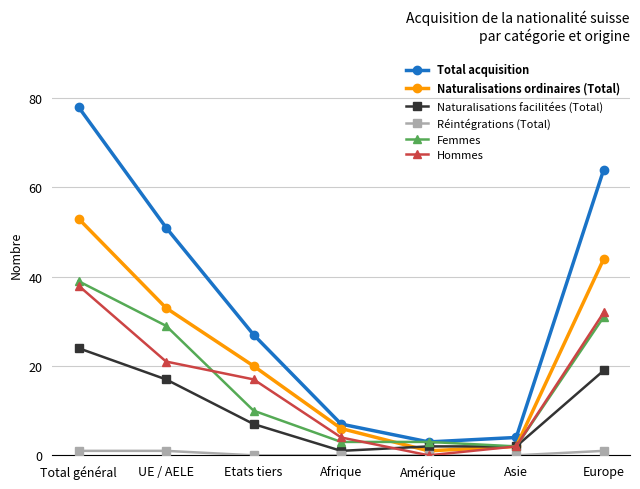

The Naturalisations facilitées (Total) series shows 17 at UE / AELE. True or false?

True